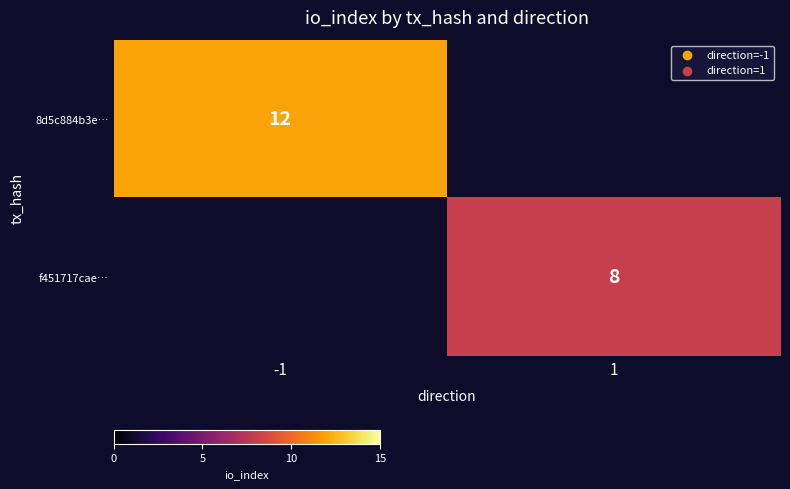

The value of 8d5c884b3e… at -1 is 3. True or false?

False